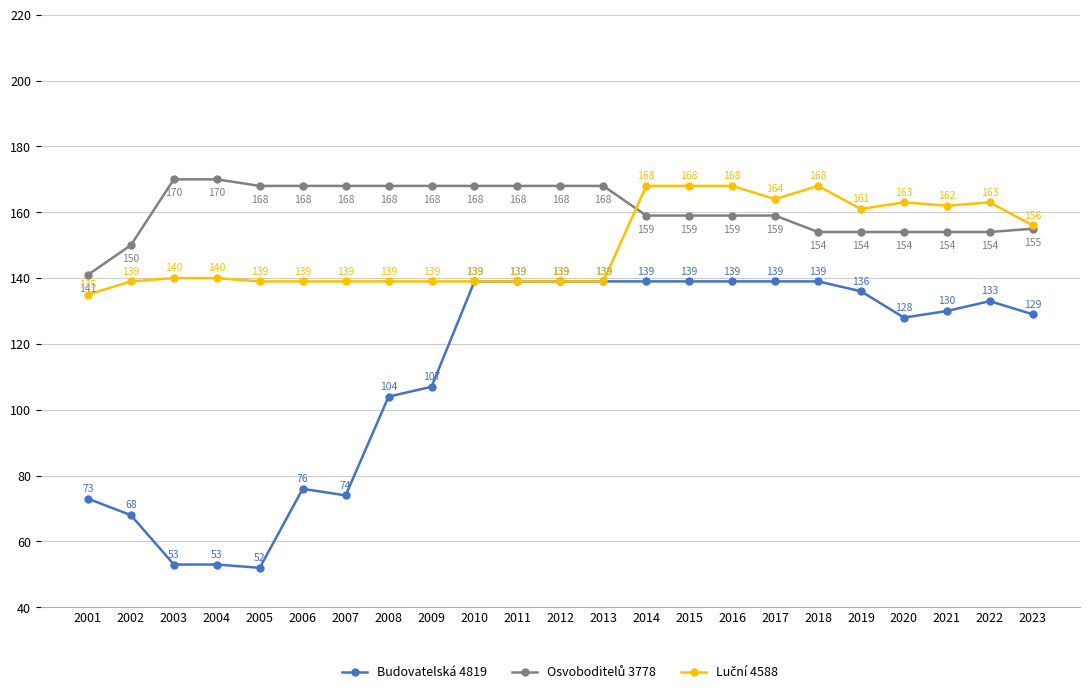

What is the total value across all series at 2022?

450